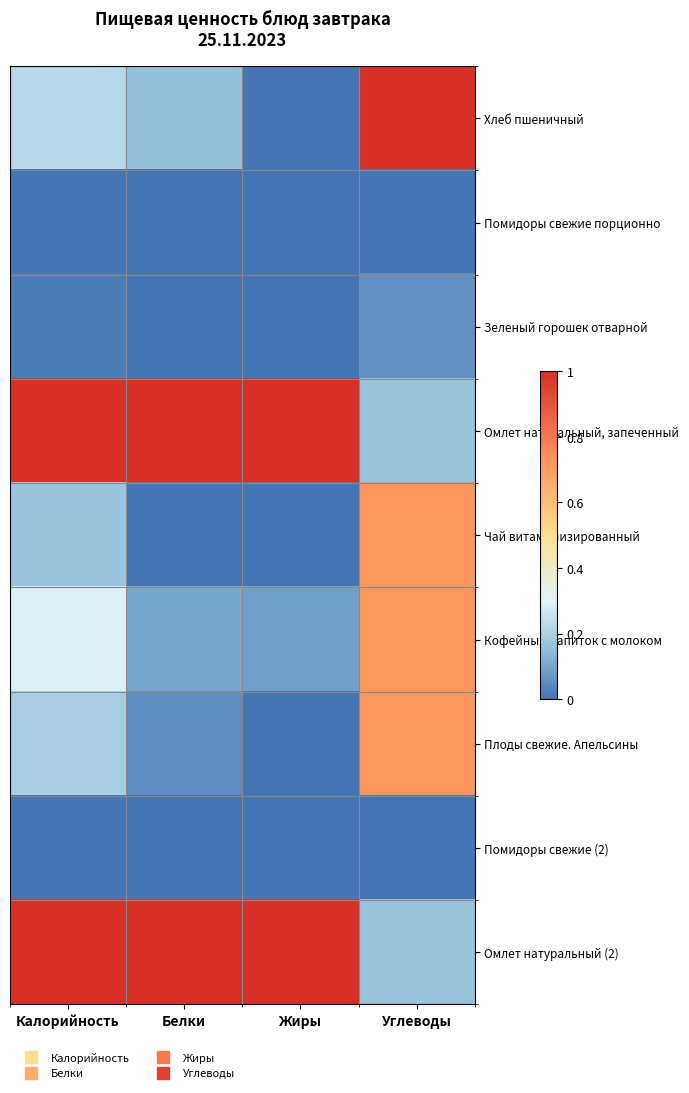

Between Белки and Жиры, which series saw the biggest shift?

Хлеб пшеничный